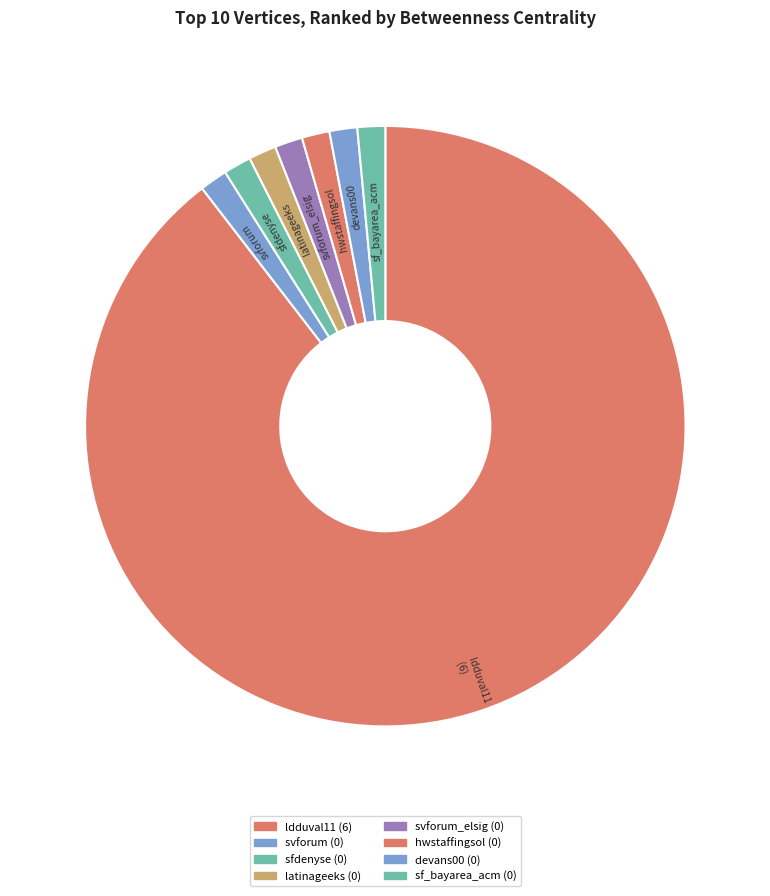

Approximately how many times larger is the value at svforum_elsig compared to sf_bayarea_acm?

1.0